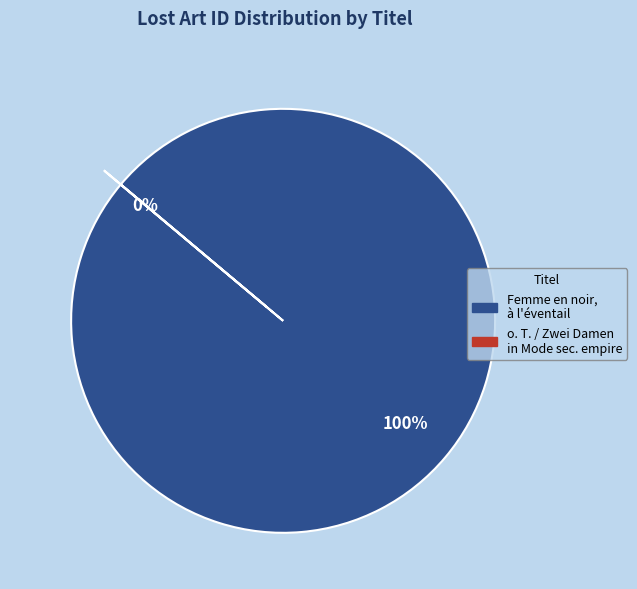

Combined, what portion of the pie is o. T. / Zwei Damen in Mode sec. empire and Femme en noir, à l'éventail?

100.0%